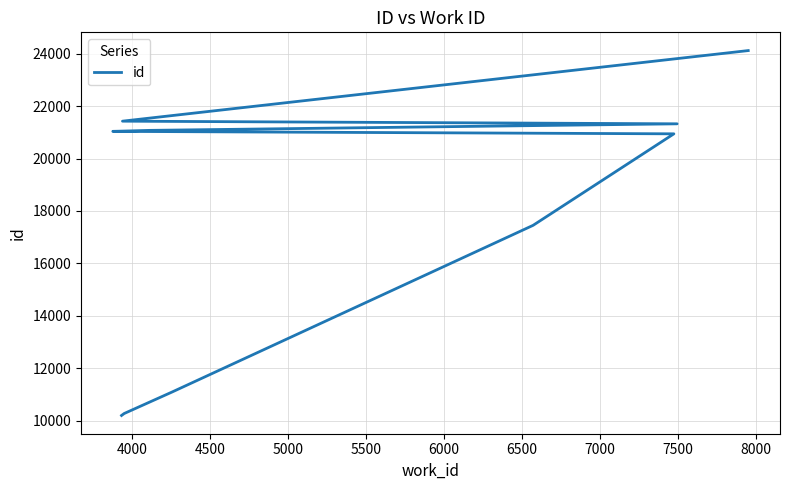

Is this an area chart (filled region under the line)?

No